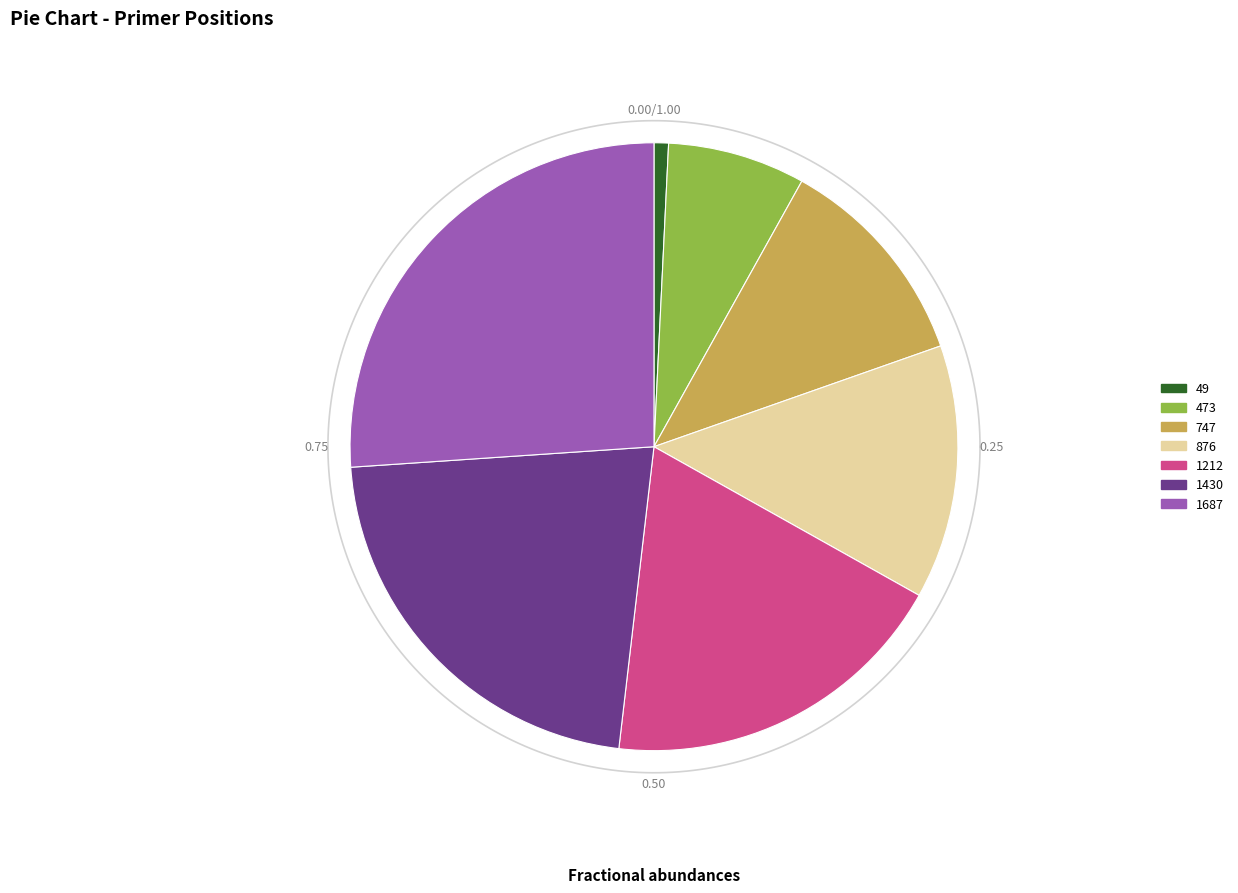

To the nearest percent, what portion does 1687 represent?

26%